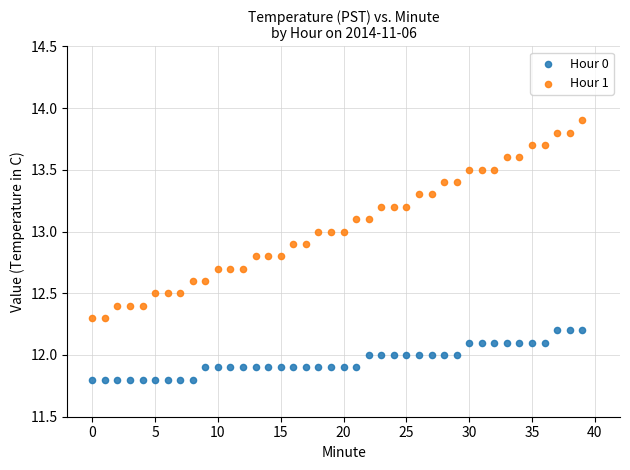

What are all the series names shown in the legend?

Hour 0, Hour 1